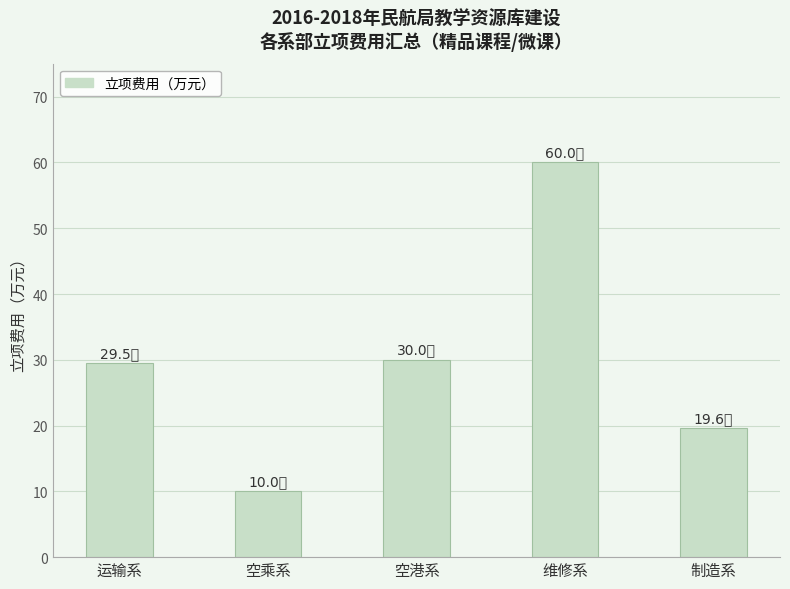

The value at 空港系 is 7.9. True or false?

False